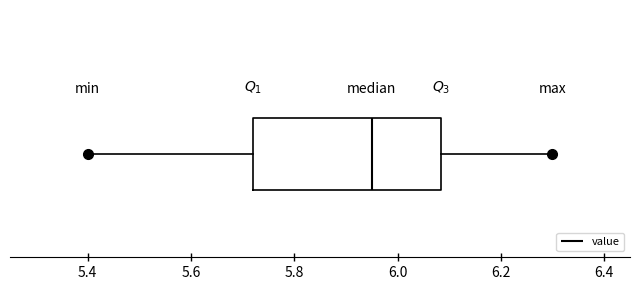

Read this box plot against the x-axis: the position of the median line, the range covered by the box, and the ends of both whiskers. The values are not printed on the chart, so give them approximately, as read against the axis.

median 5.96, box 5.72 to 6.08, whiskers 5.40 to 6.30